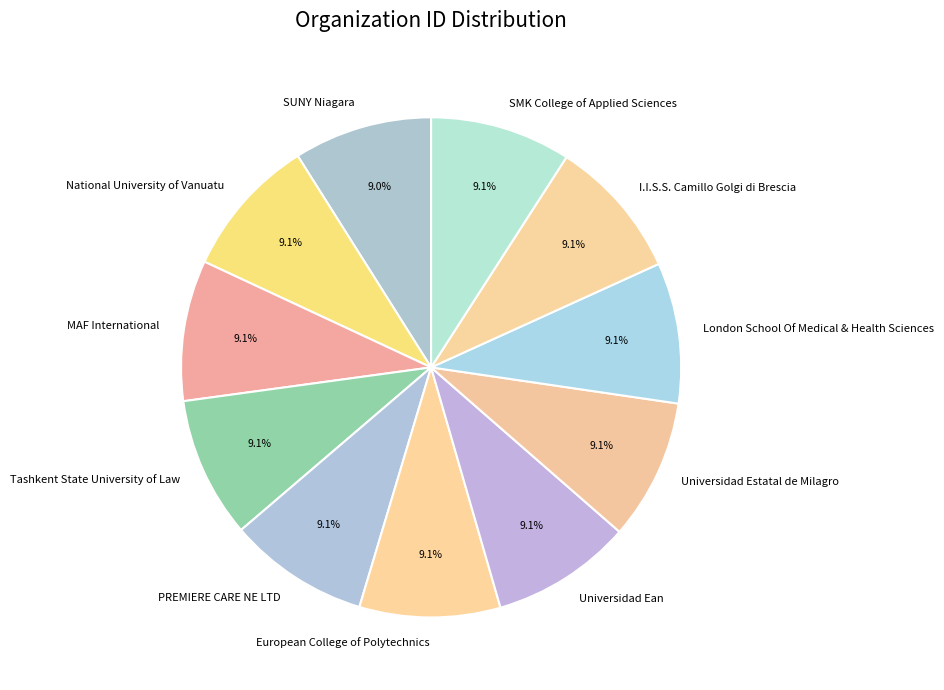

Is the sum of MAF International and National University of Vanuatu greater than half?

No